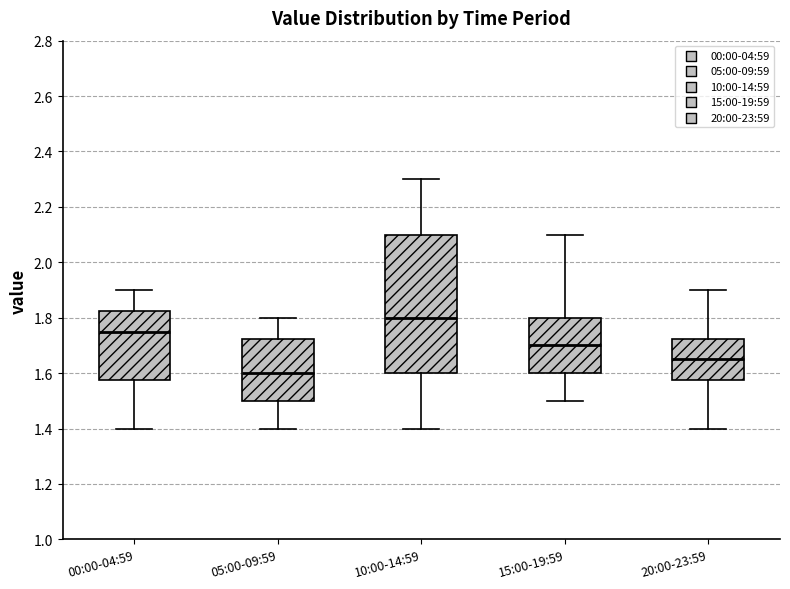

Reading left to right, read every box against the y-axis: the position of its median line, the range the box covers, and the ends of its whiskers. The values are not printed on the chart, so give them approximately, as read against the axis.

00:00-04:59: median 1.76, box 1.58 to 1.82, whiskers 1.40 to 1.90
05:00-09:59: median 1.60, box 1.50 to 1.72, whiskers 1.40 to 1.80
10:00-14:59: median 1.80, box 1.60 to 2.10, whiskers 1.40 to 2.30
15:00-19:59: median 1.70, box 1.60 to 1.80, whiskers 1.50 to 2.10
20:00-23:59: median 1.66, box 1.58 to 1.72, whiskers 1.40 to 1.90